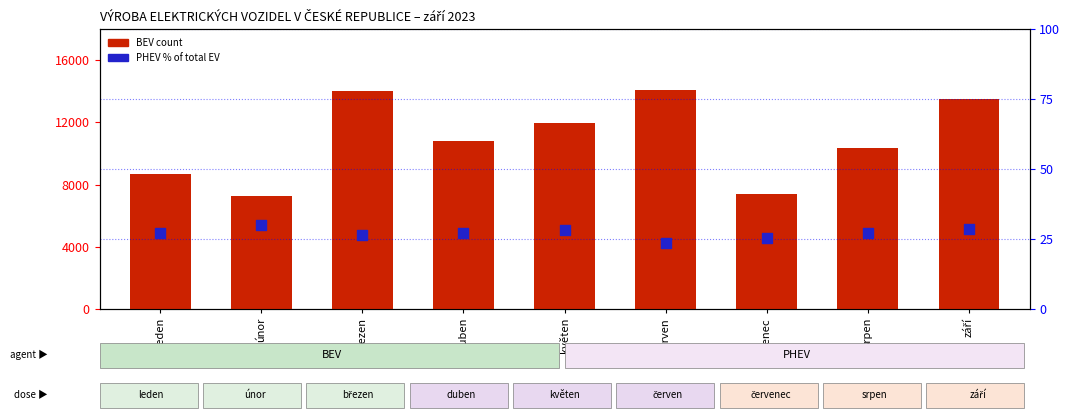

Which series has the largest Y range (max minus min)?

BEV count